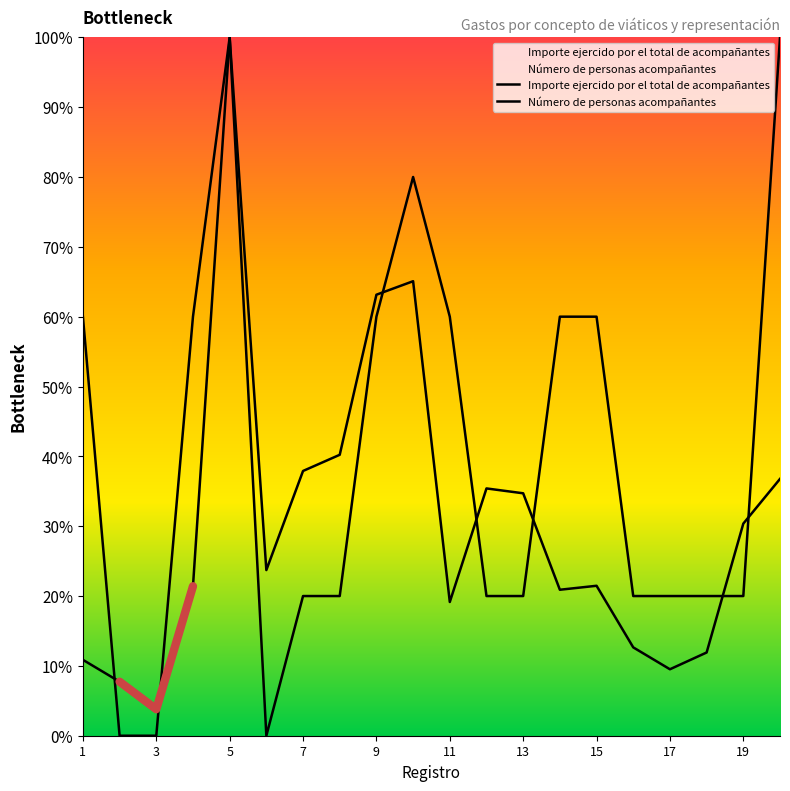

Which has a higher value, 13 or 9?

9